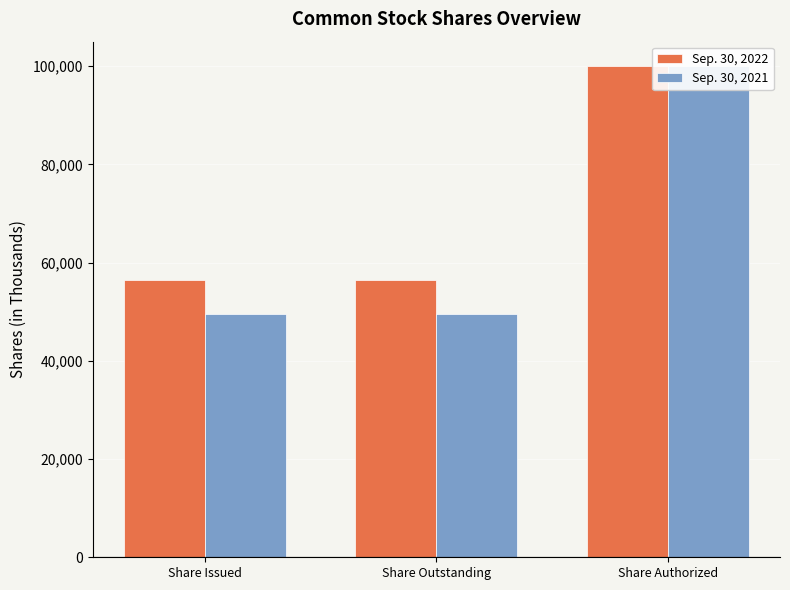

Is it true that Sep. 30, 2021 equals 131627 at Share Authorized?

False